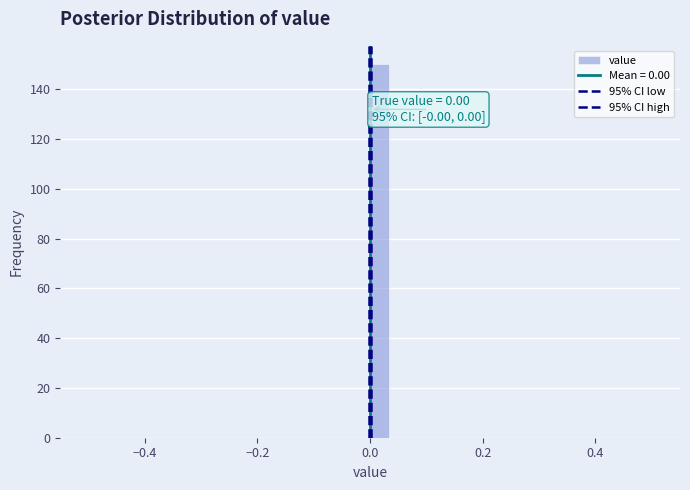

Around what value on the x-axis is the tallest bar? Give the approximate position of its centre, as read against the axis.

0.02